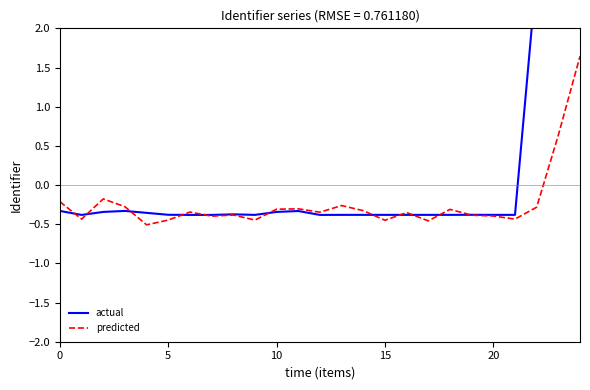

In actual, how many points are higher than both neighbors (excluding endpoints)?

5